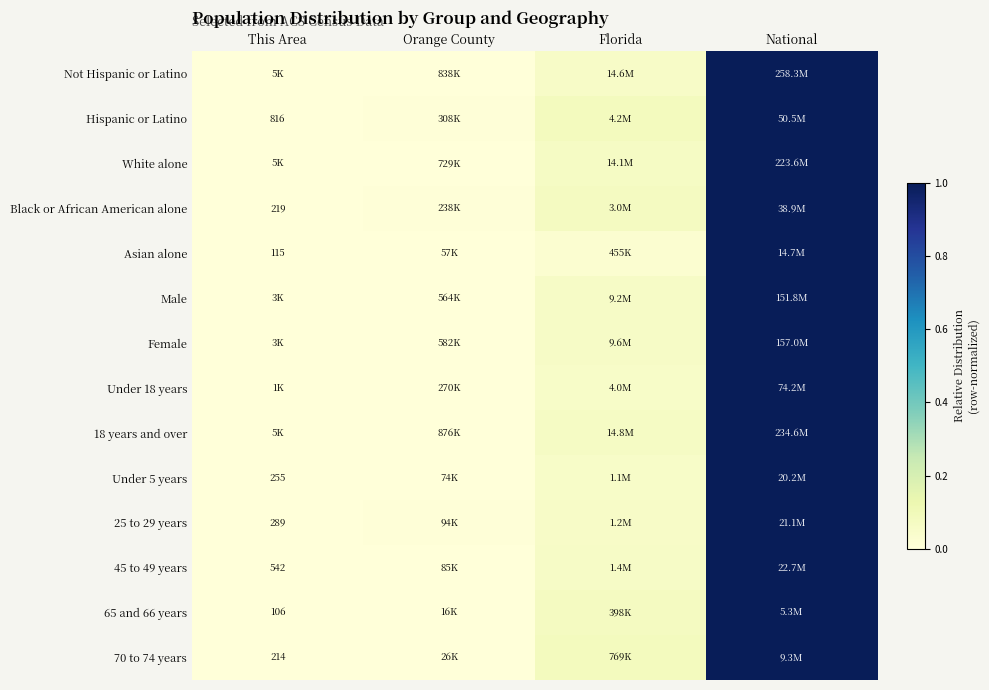

The value of 70 to 74 years at National is 1.0. True or false?

True